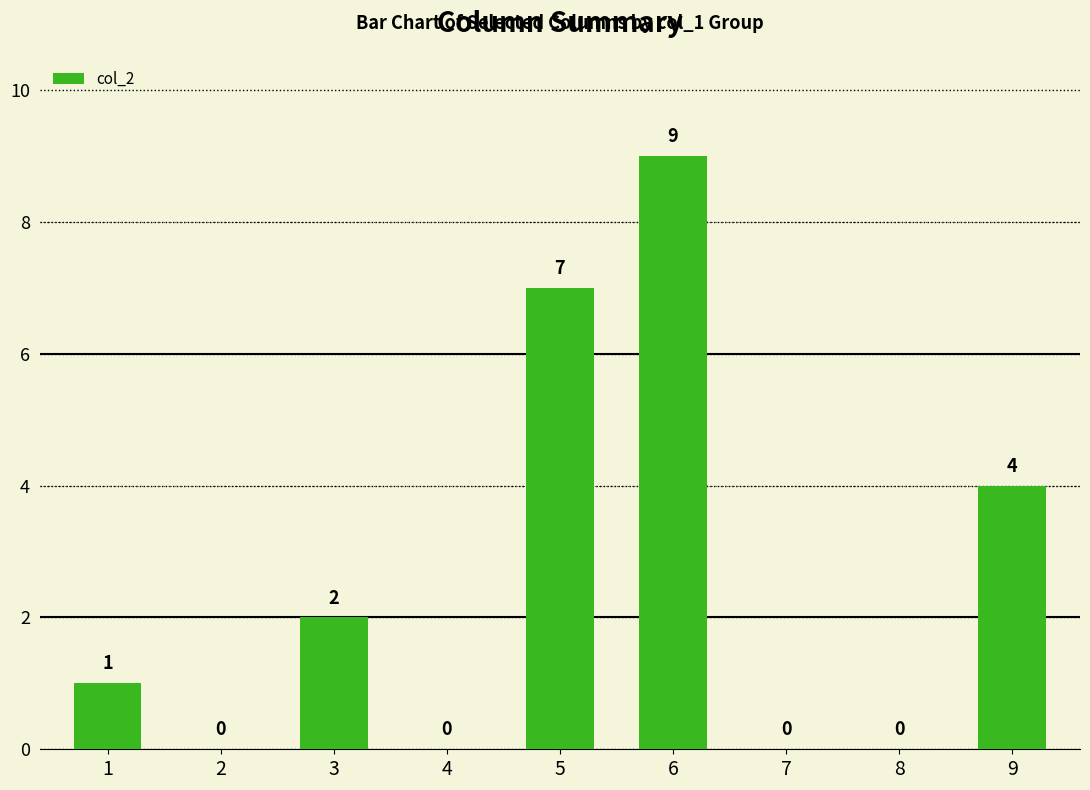

How many categories are shown in the chart?

9